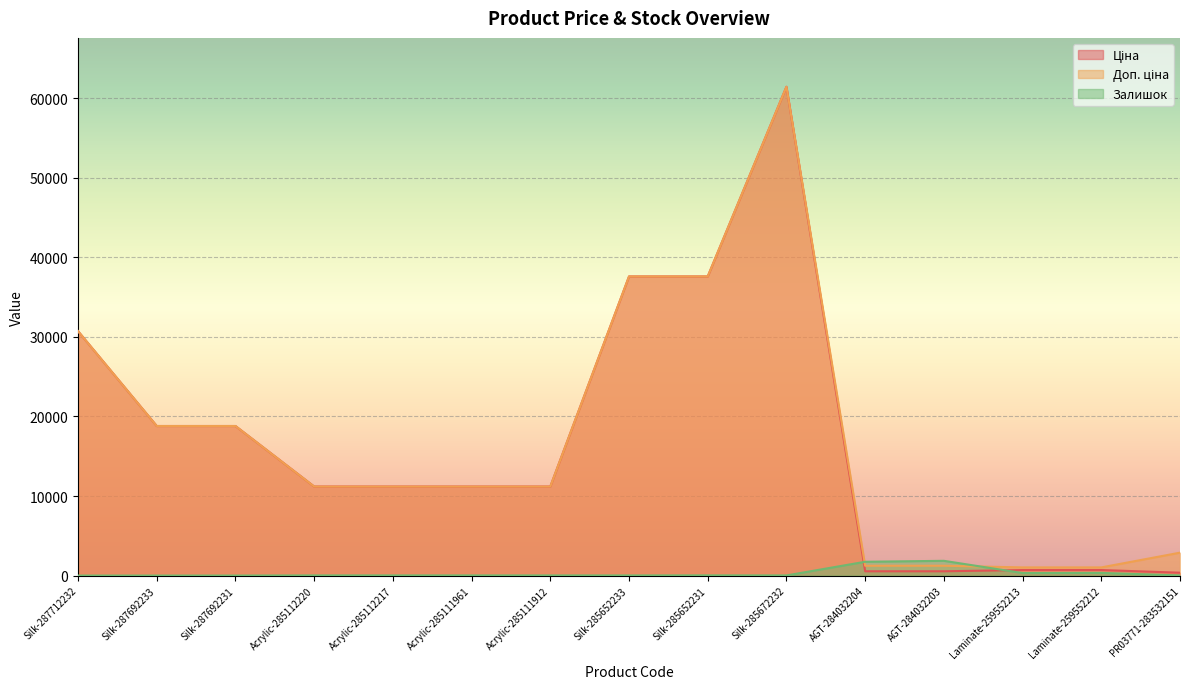

At which category is the sum across all series the highest?

Silk-285672232